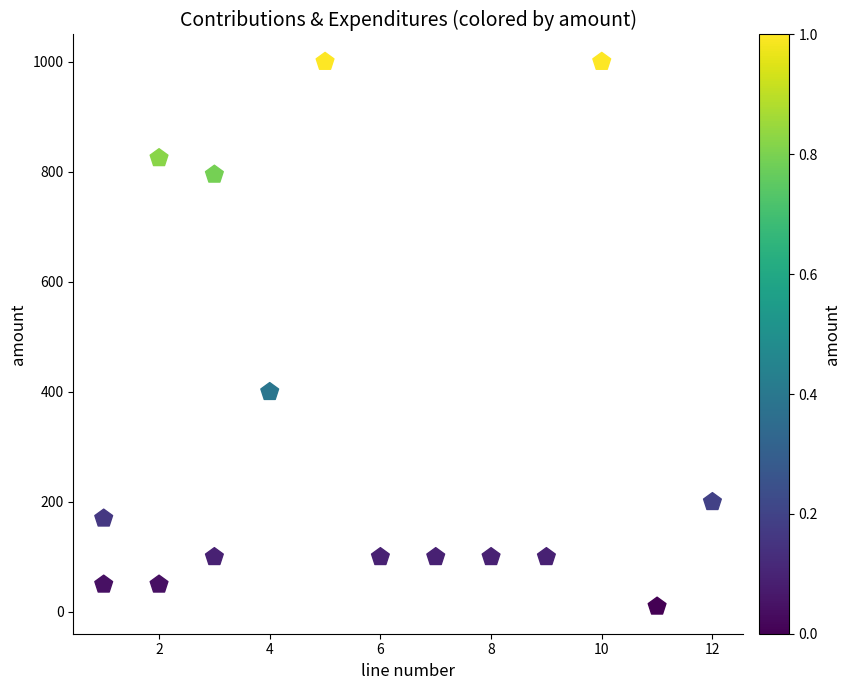

What is the range of Y values (max minus min)?

990